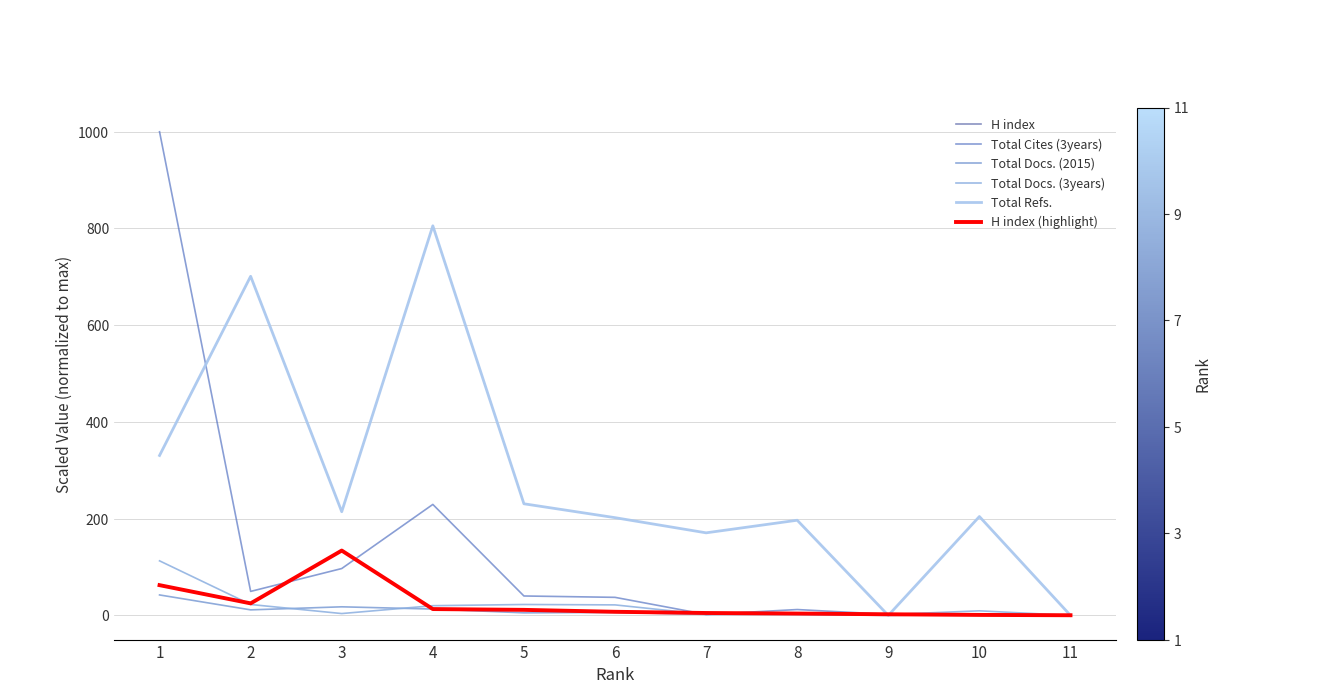

Is this an area chart (filled region under the line)?

No